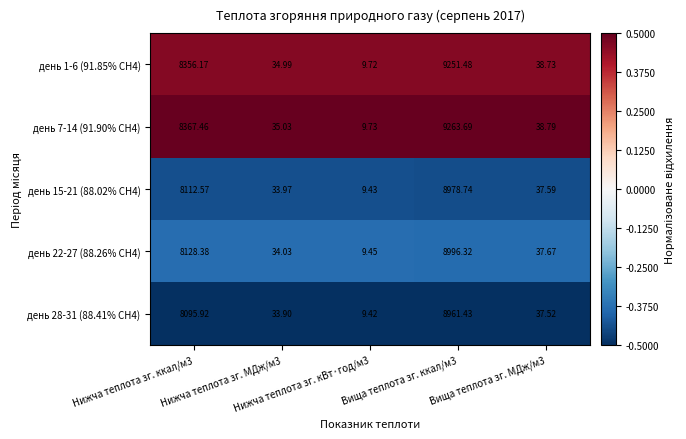

Which label corresponds to the largest value in the chart?

Вища теплота зг. ккал/м3